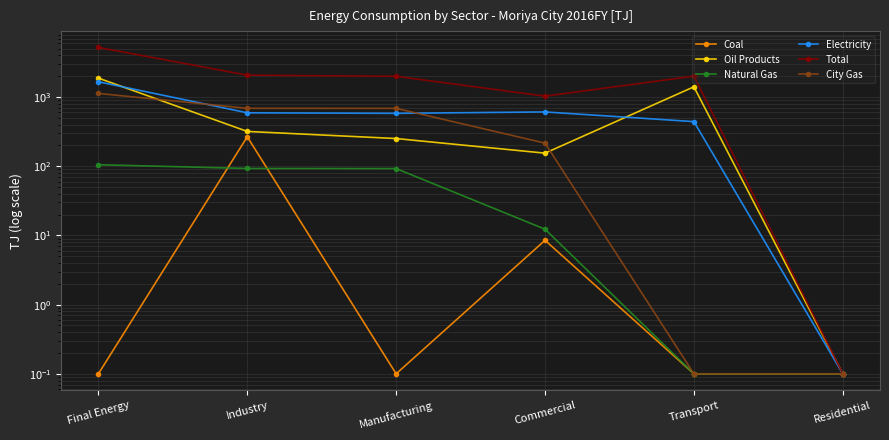

How many lines are shown in the chart?

6